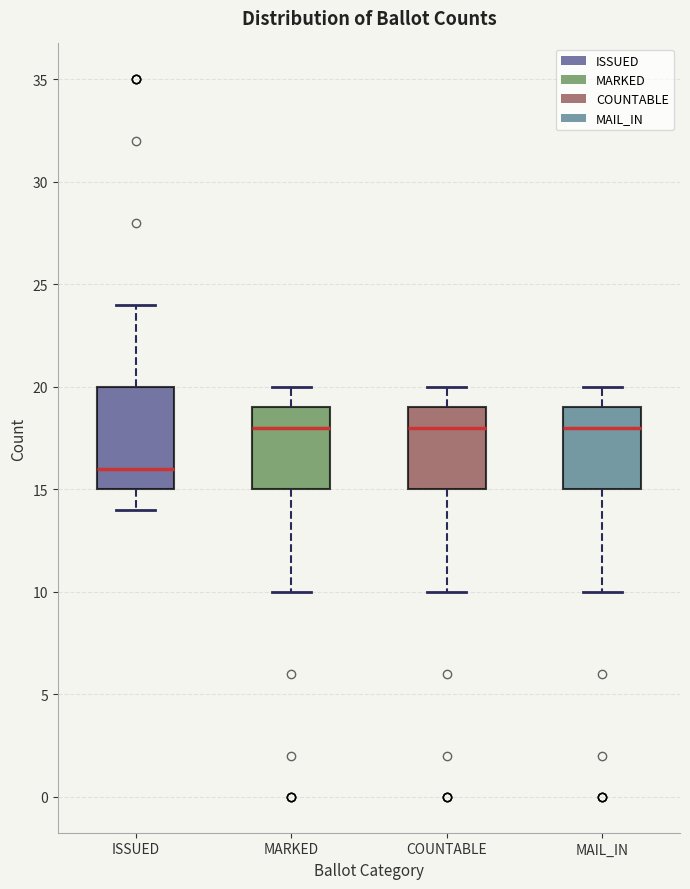

Reading left to right, transcribe this box plot: for each box, give where its median line is, the range the box spans, and where its two whiskers end, as read against the y-axis. The values are not printed on the chart, so give them approximately, as read against the axis.

ISSUED: median 16, box 15 to 20, whiskers 14 to 24
MARKED: median 18, box 15 to 19, whiskers 10 to 20
COUNTABLE: median 18, box 15 to 19, whiskers 10 to 20
MAIL_IN: median 18, box 15 to 19, whiskers 10 to 20